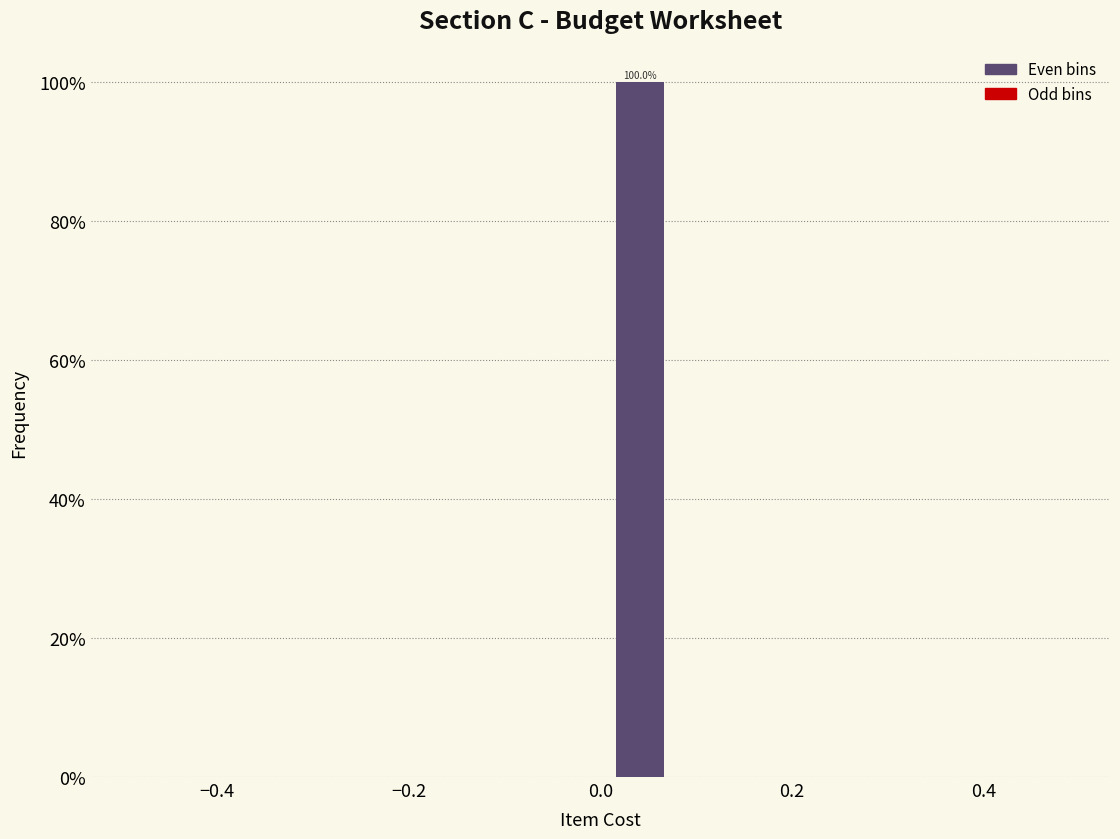

Which range on the x-axis has the tallest bar?

0.00 to 0.08